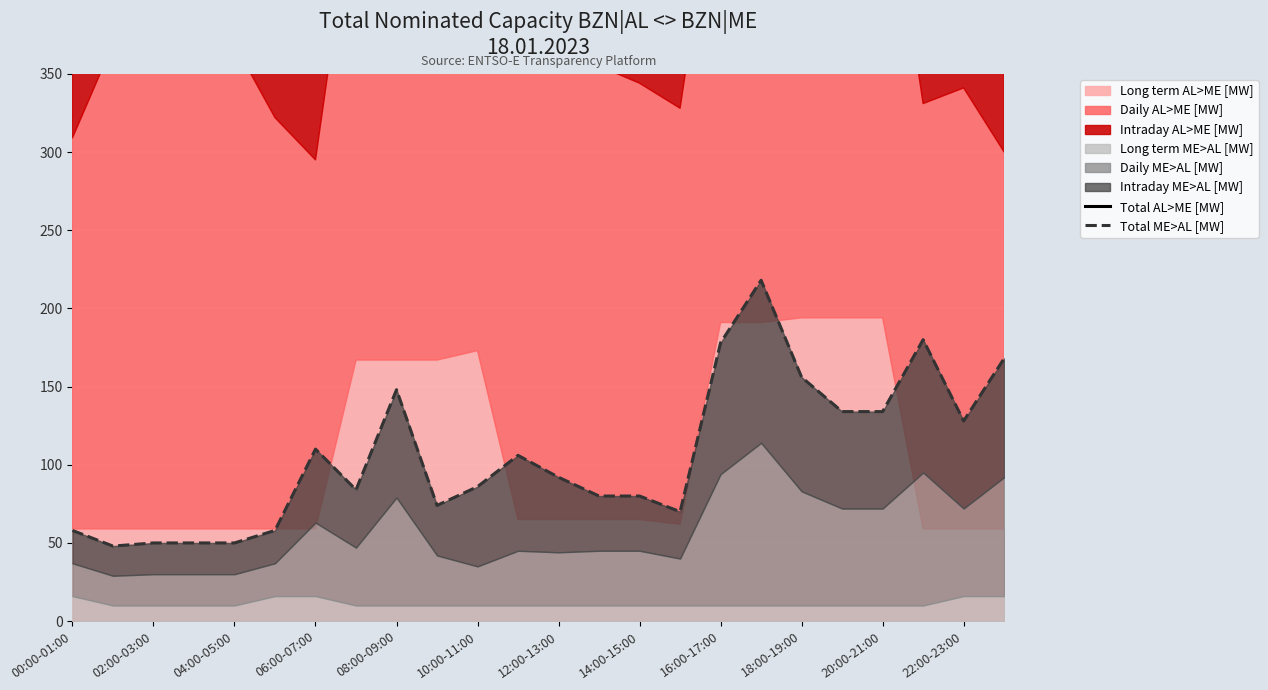

At which label does Total AL>ME [MW] first exceed 680?

14:00-15:00